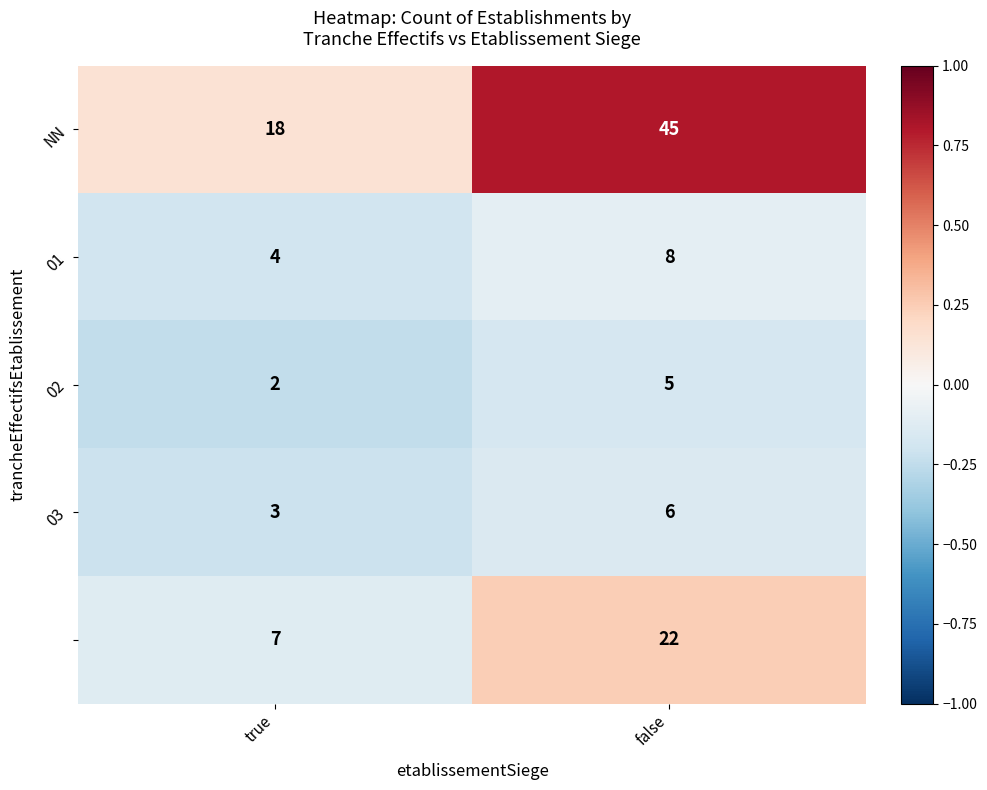

What is the total value across all series at true?

34